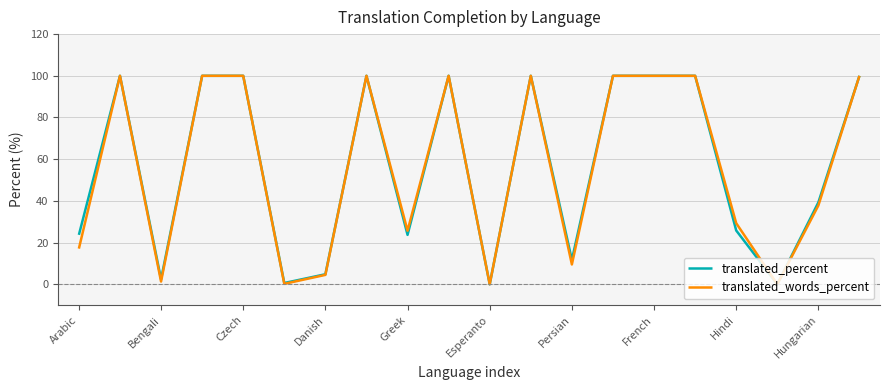

What is the greatest value displayed?

100.0